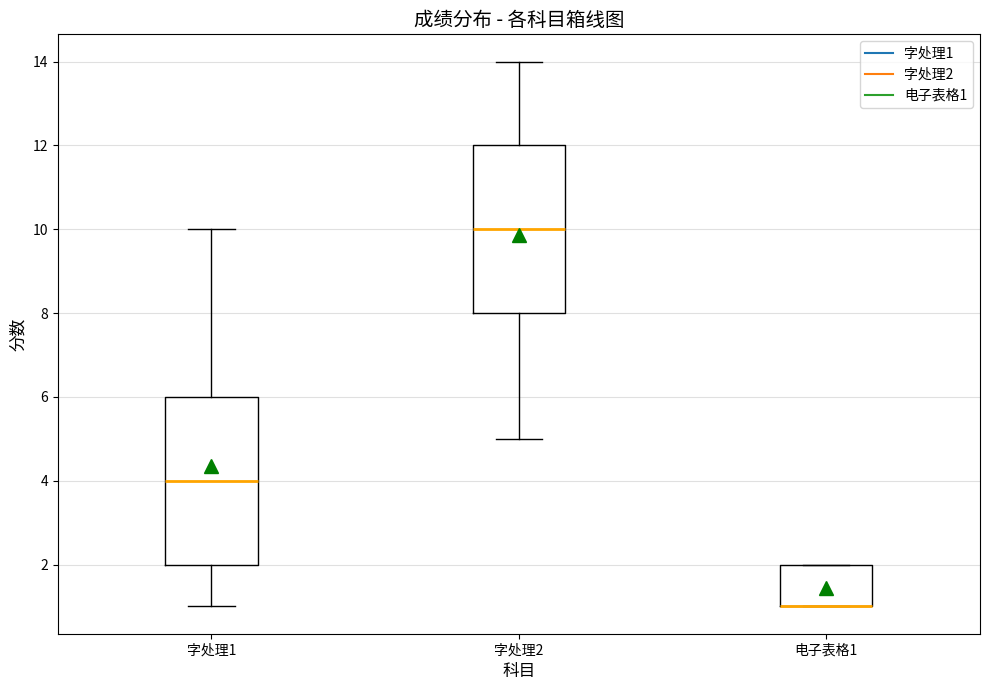

Where does the lower whisker of the box for 字处理2 end on the y-axis? The values are not printed on the chart, so give them approximately, as read against the axis.

5